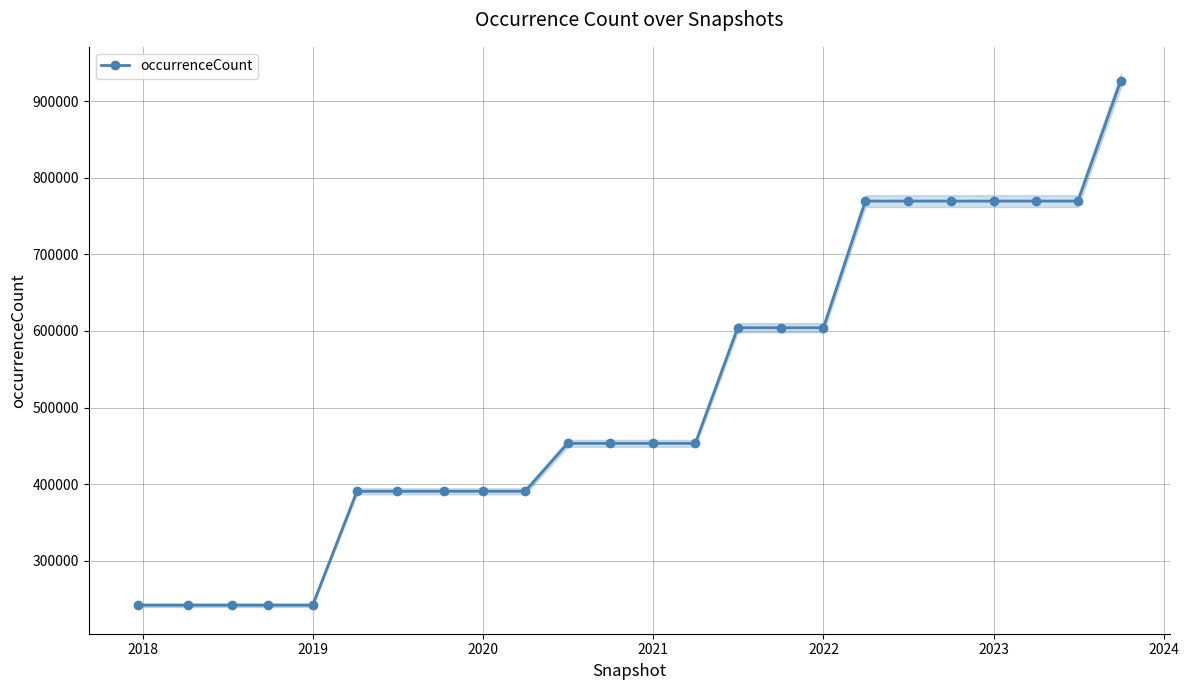

What is the greatest value displayed?

926779